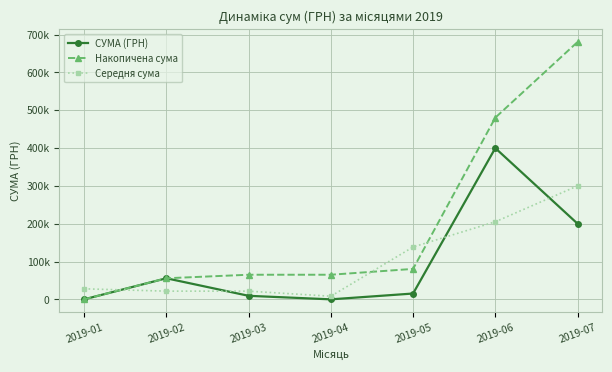

What are all the series names shown in the legend?

СУМА (ГРН), Накопичена сума, Середня сума